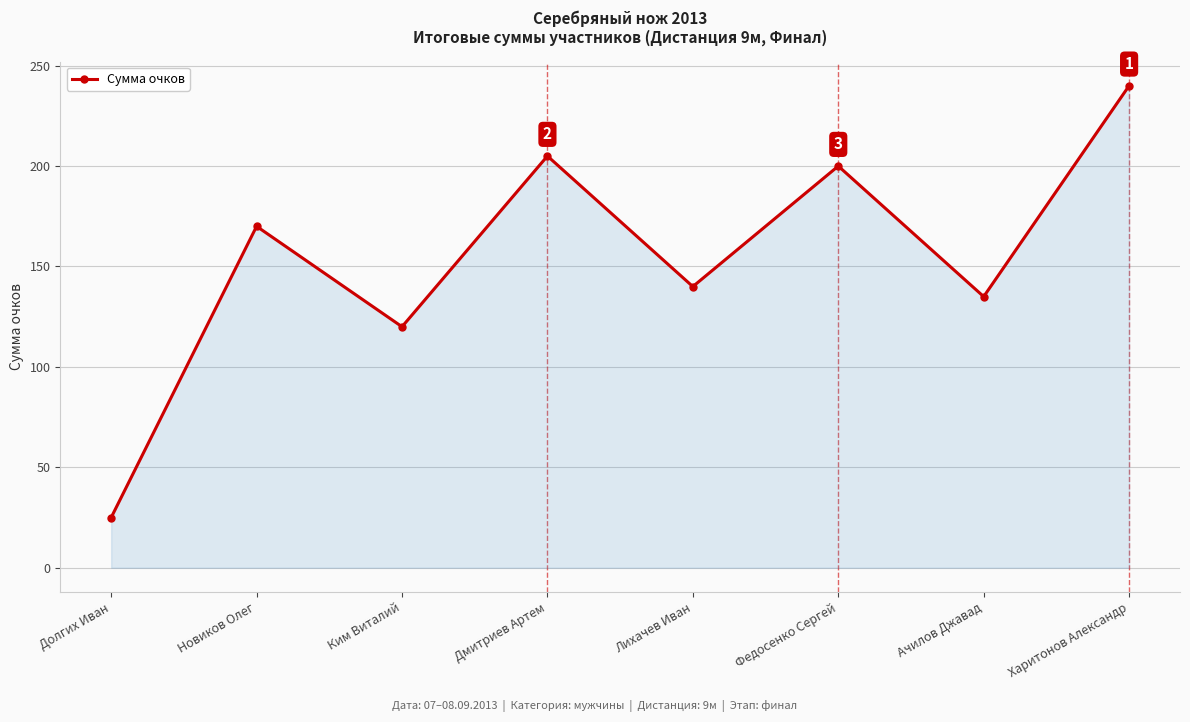

At which category does the data reach its first local peak?

Новиков Олег